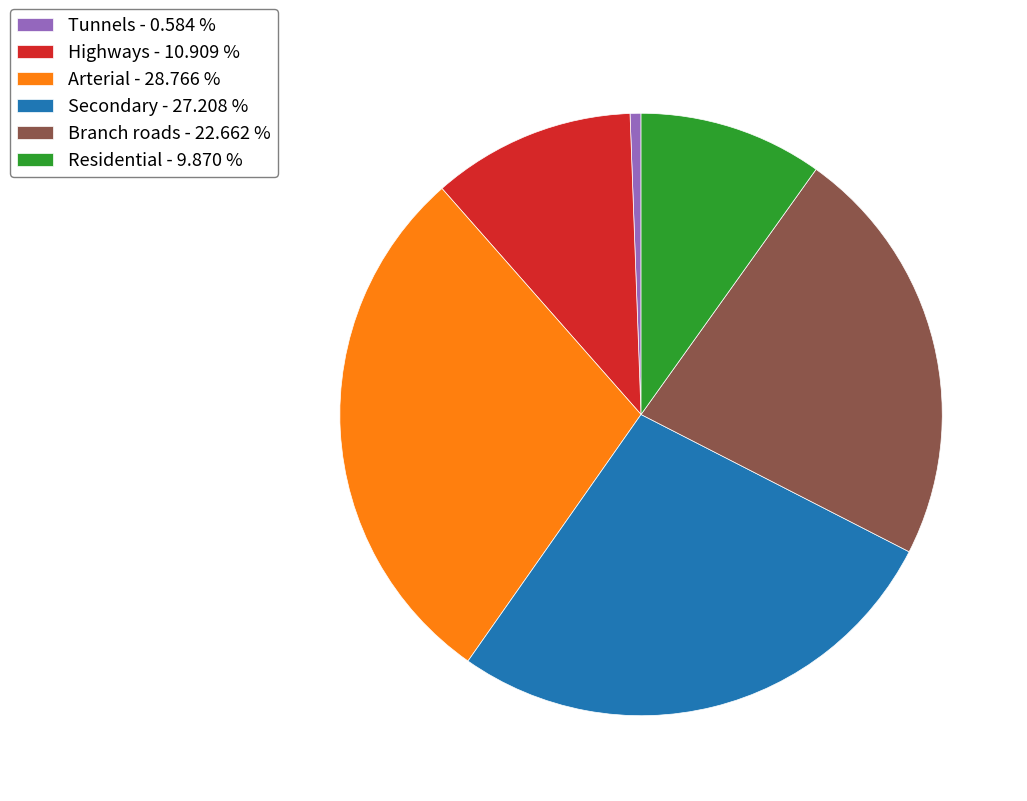

Do Tunnels - 0.584 % and Arterial - 28.766 % together represent more than half of the pie?

No